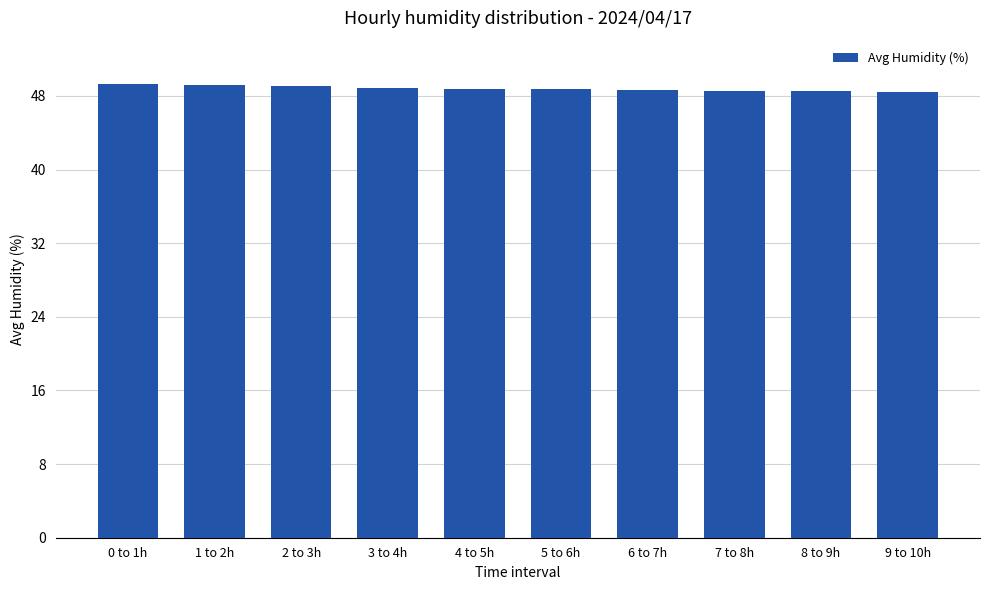

The value at 1 to 2h is 86.6. True or false?

False